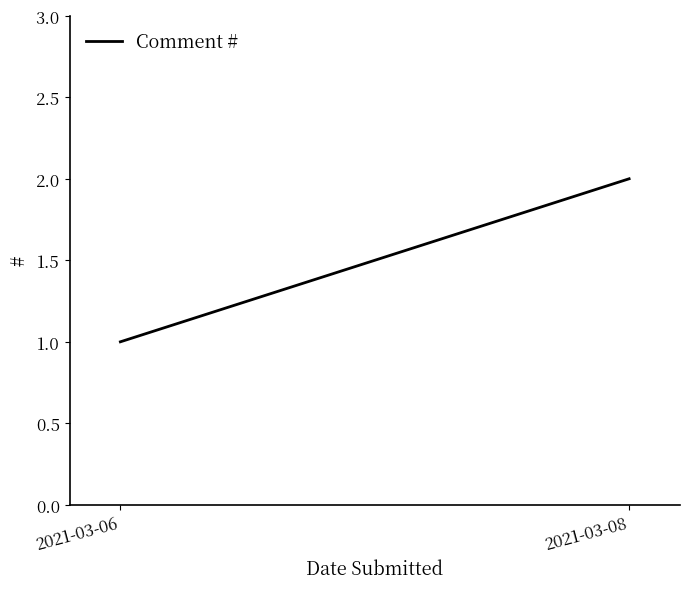

Between 2021-03-08 and 2021-03-06, which is larger?

2021-03-08